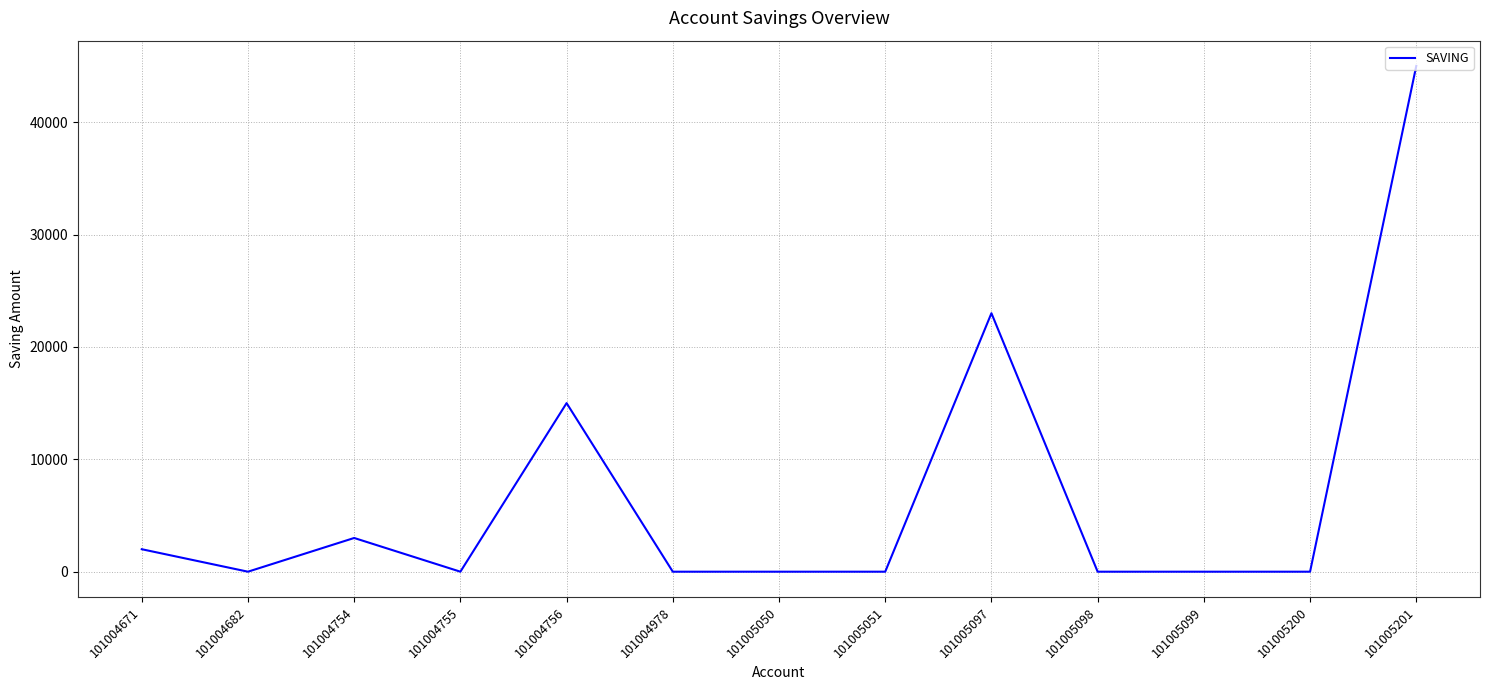

The value at 101004978 is 21435. True or false?

False